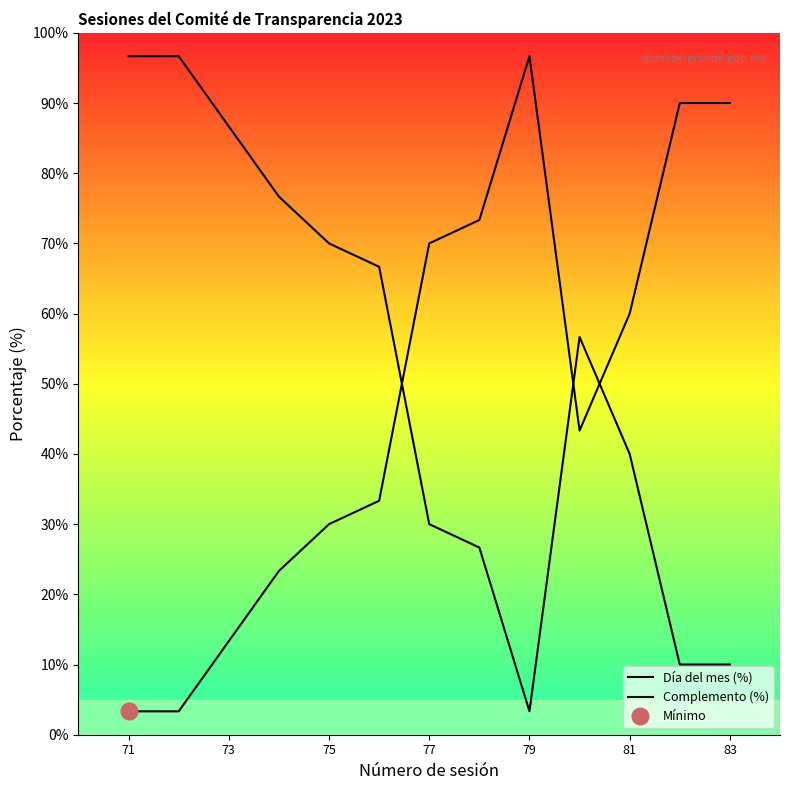

What is the sum of all Día del mes (%) values?

630.0